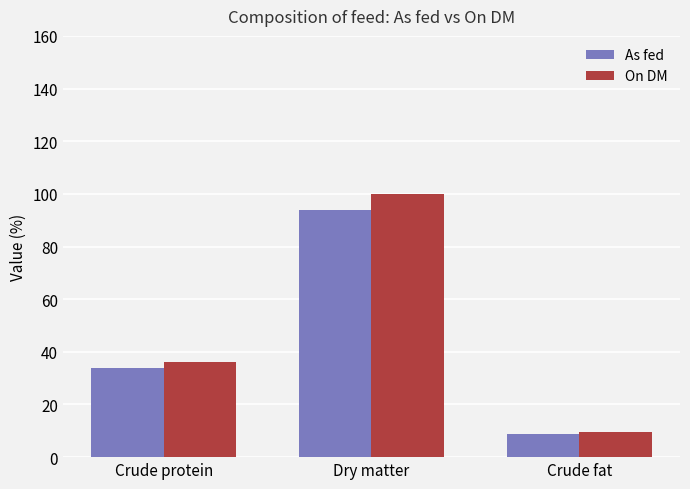

How many bars are there in total?

6